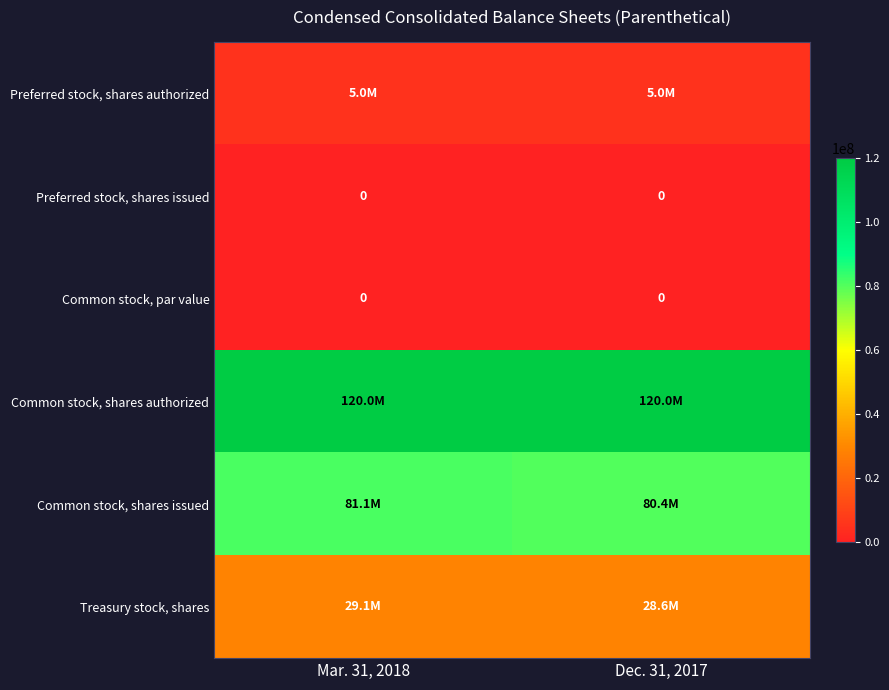

Which category has the lowest value across all series?

Mar. 31, 2018